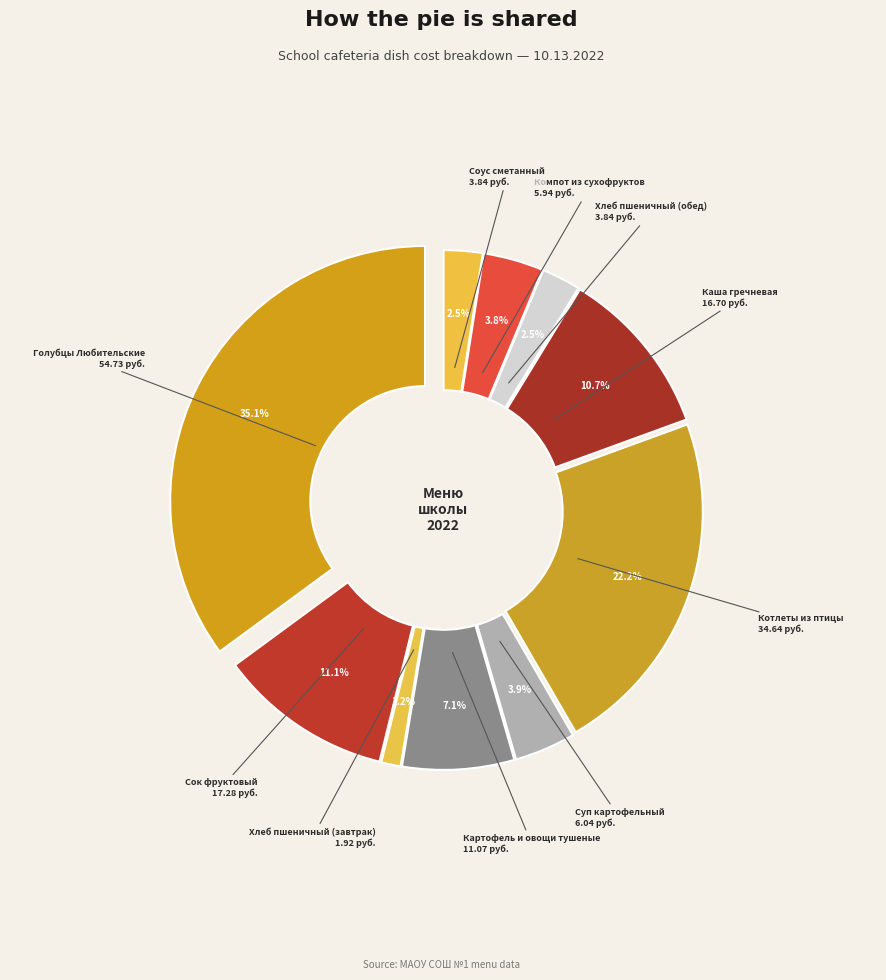

What is the total percentage of Картофель и овощи тушеные в соусе and Голубцы Любительские зелень?

42.2%